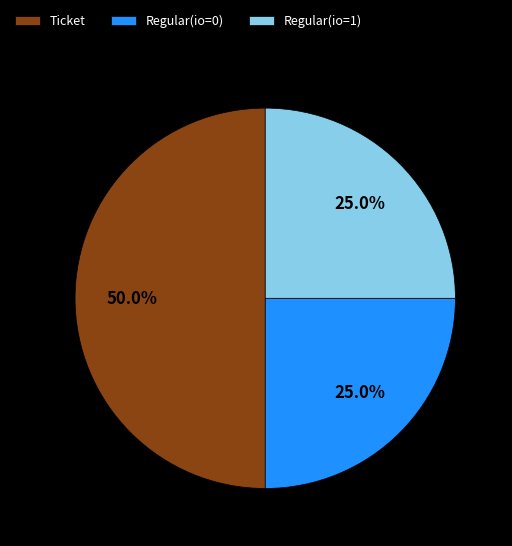

Is Regular(io=0) the majority of the pie?

No